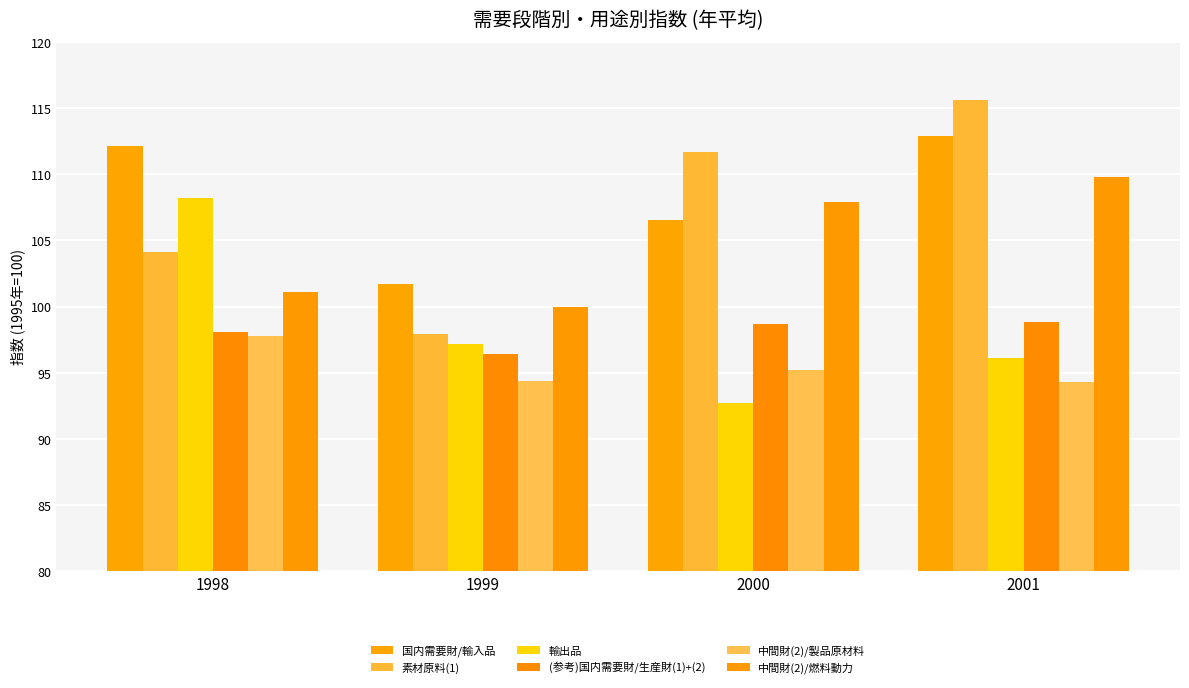

What is the average value of the 輸出品 series?

98.5